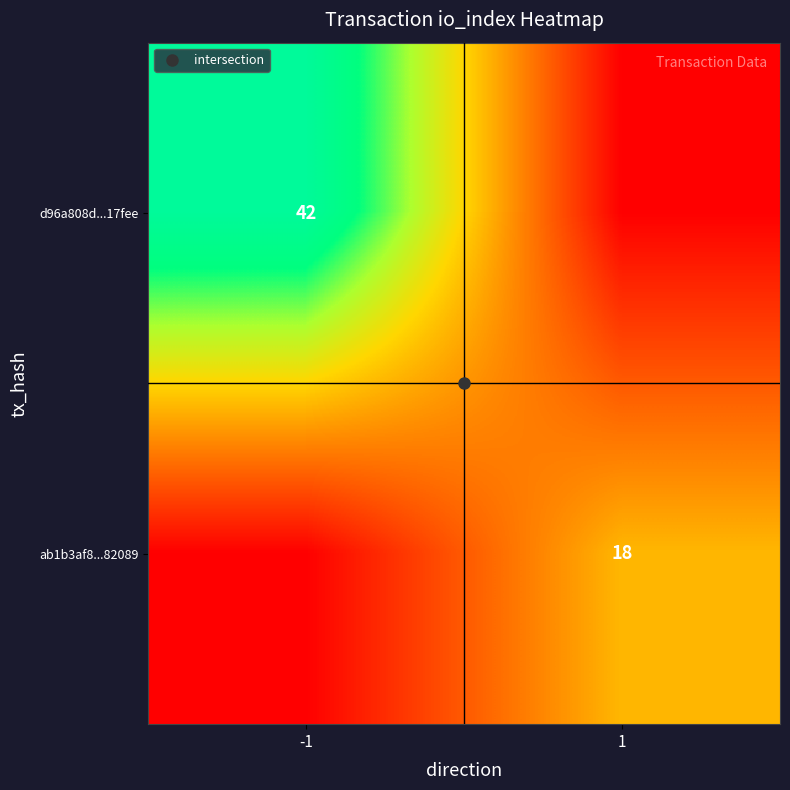

List the labels in order of ab1b3af8...82089 value, largest first.

1, -1